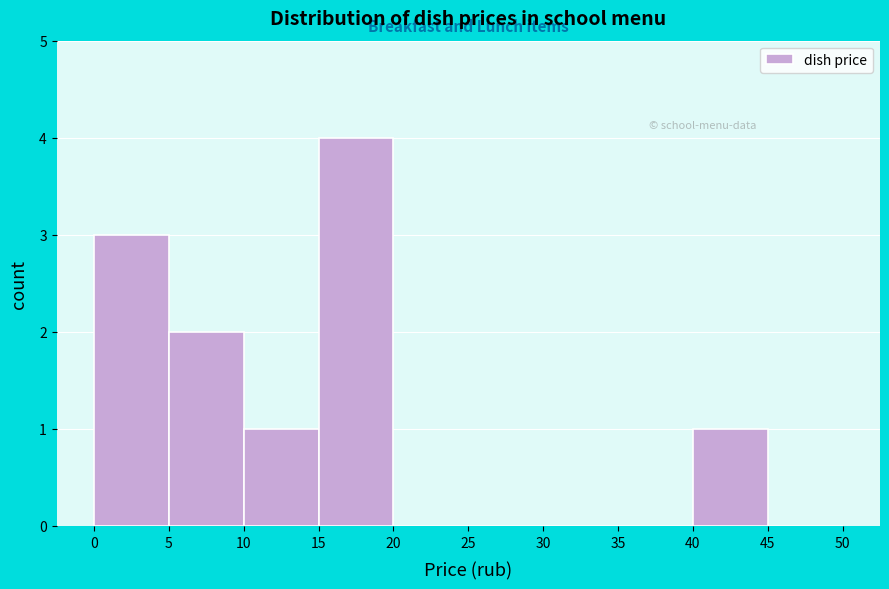

Reading left to right, transcribe this chart: for each bar, give the range it covers on the x-axis and its height. The values are not printed on the chart, so give them approximately, as read against the axis.

0 to 5: 3
5 to 10: 2
10 to 15: 1
15 to 20: 4
20 to 25: 0
25 to 30: 0
30 to 35: 0
35 to 40: 0
40 to 45: 1
45 to 50: 0